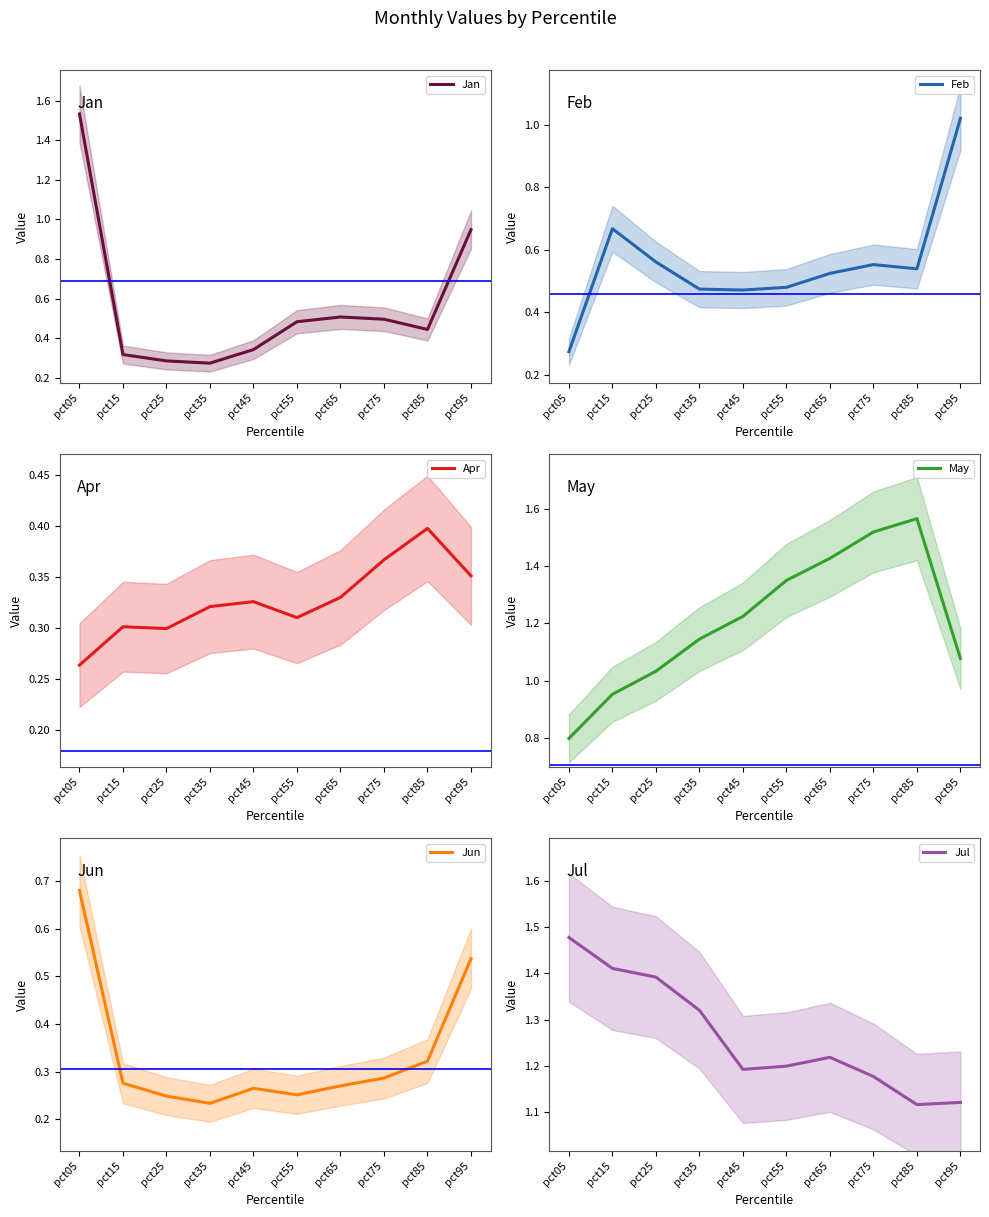

At which category is the sum across all series the highest?

pct95